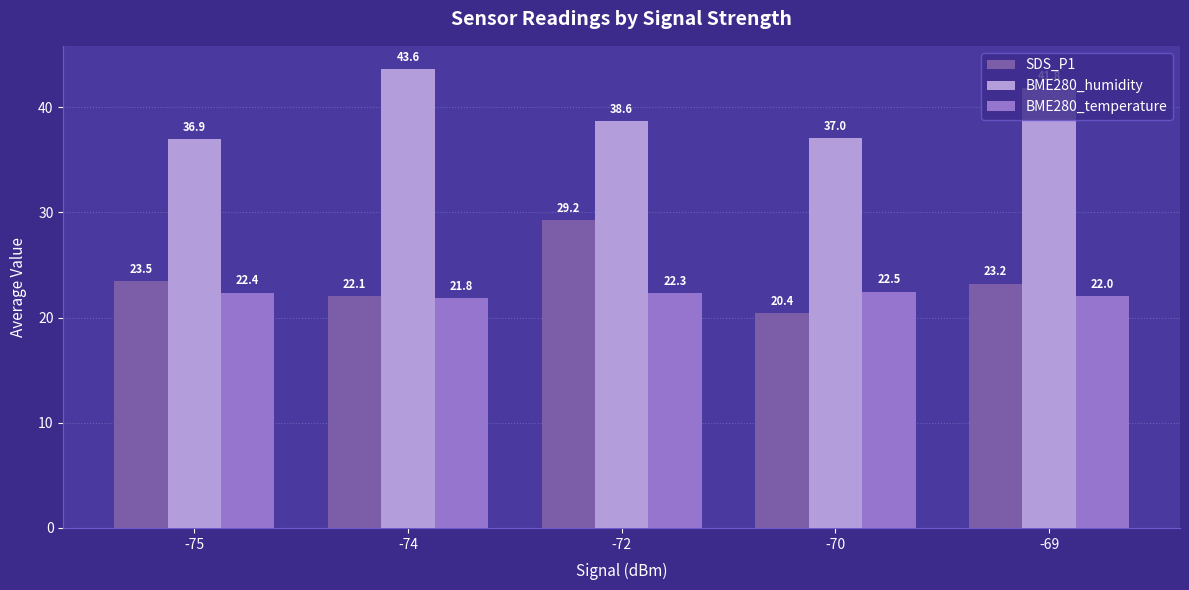

At which category does the chart reach its minimum across all series?

-70